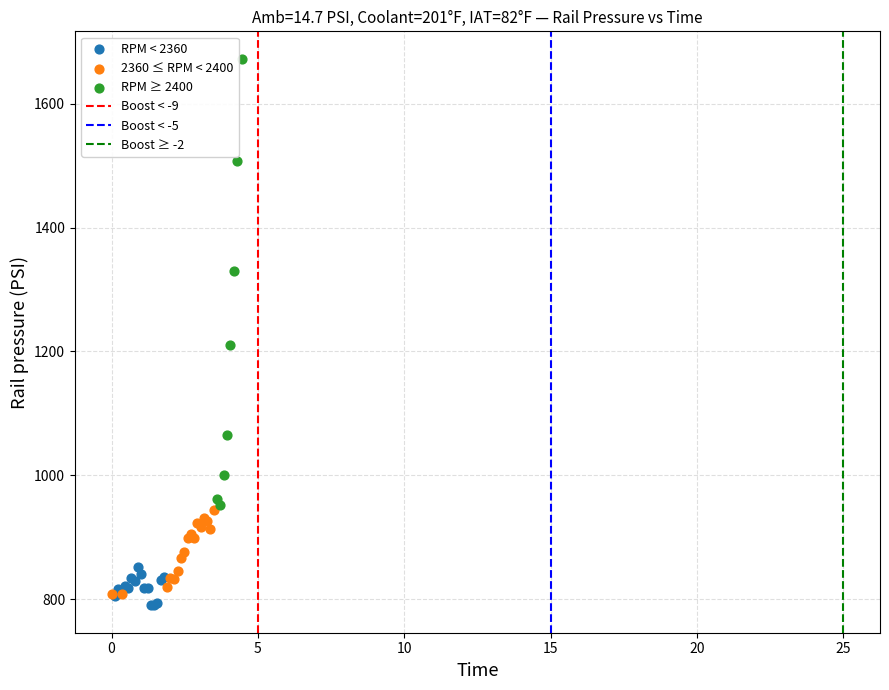

Which series contains the highest Y value?

RPM ≥ 2400